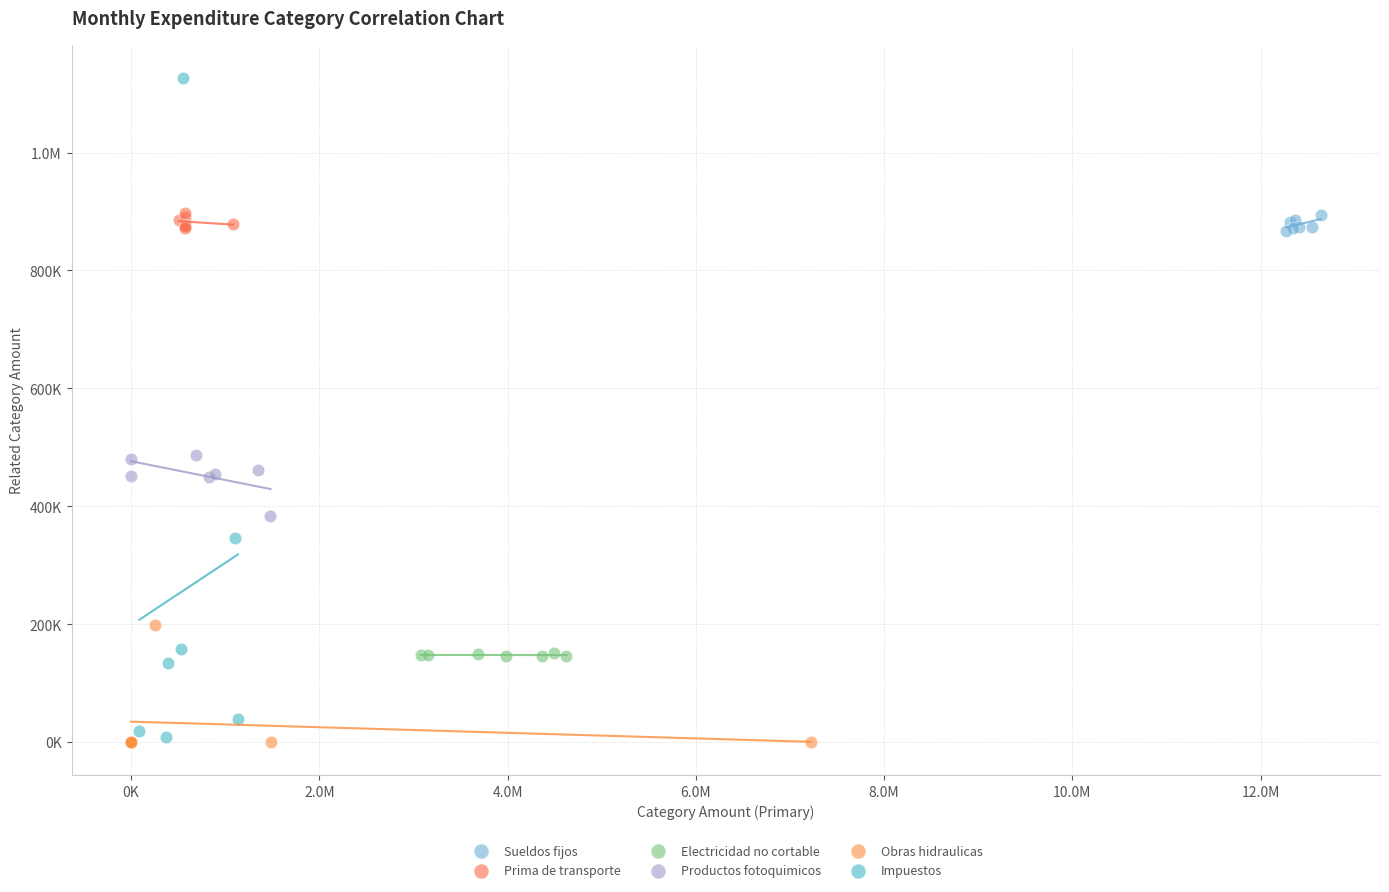

What are all the series names shown in the legend?

Sueldos fijos, Prima de transporte, Electricidad no cortable, Productos fotoquimicos, Obras hidraulicas, Impuestos